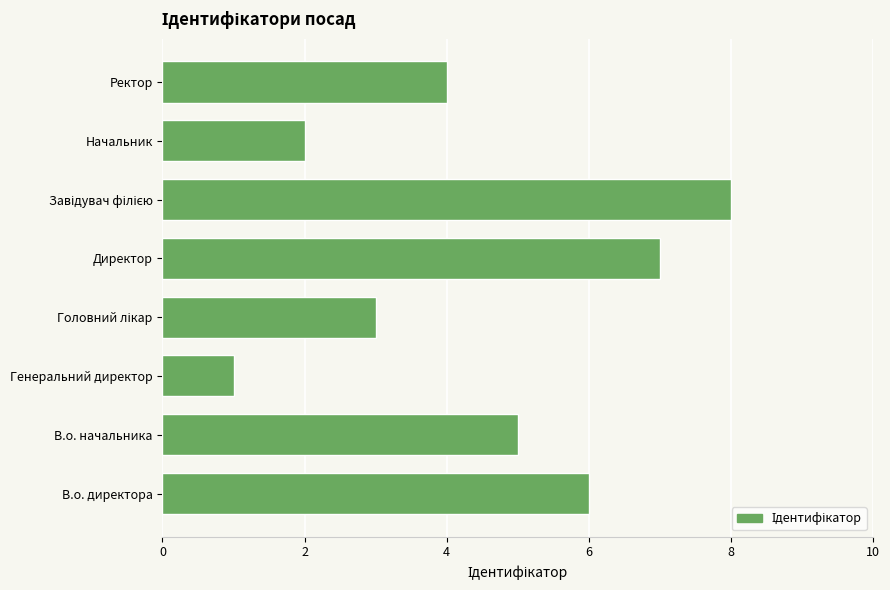

What is the difference between the maximum and minimum values?

7